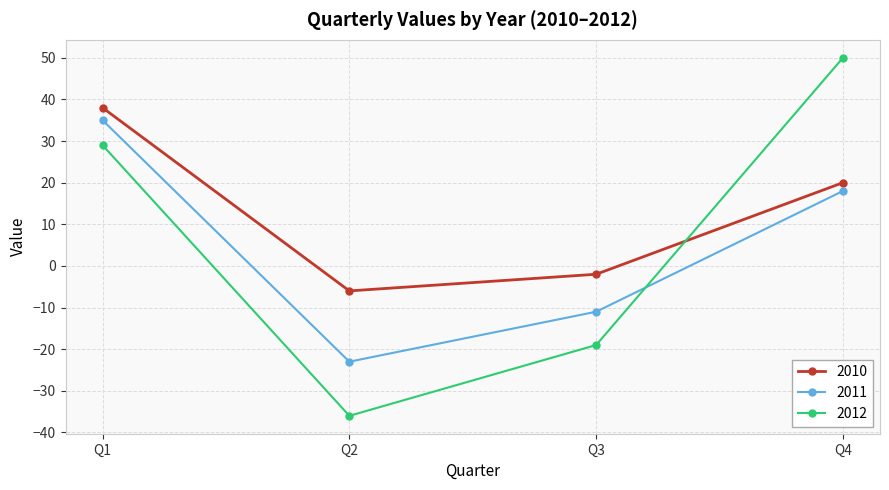

What is the average value of the 2012 series?

6